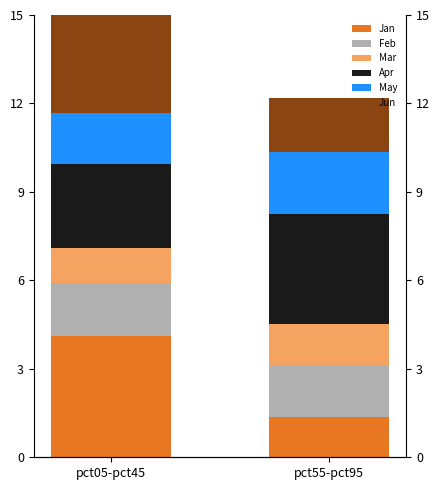

Are the bars horizontal?

No